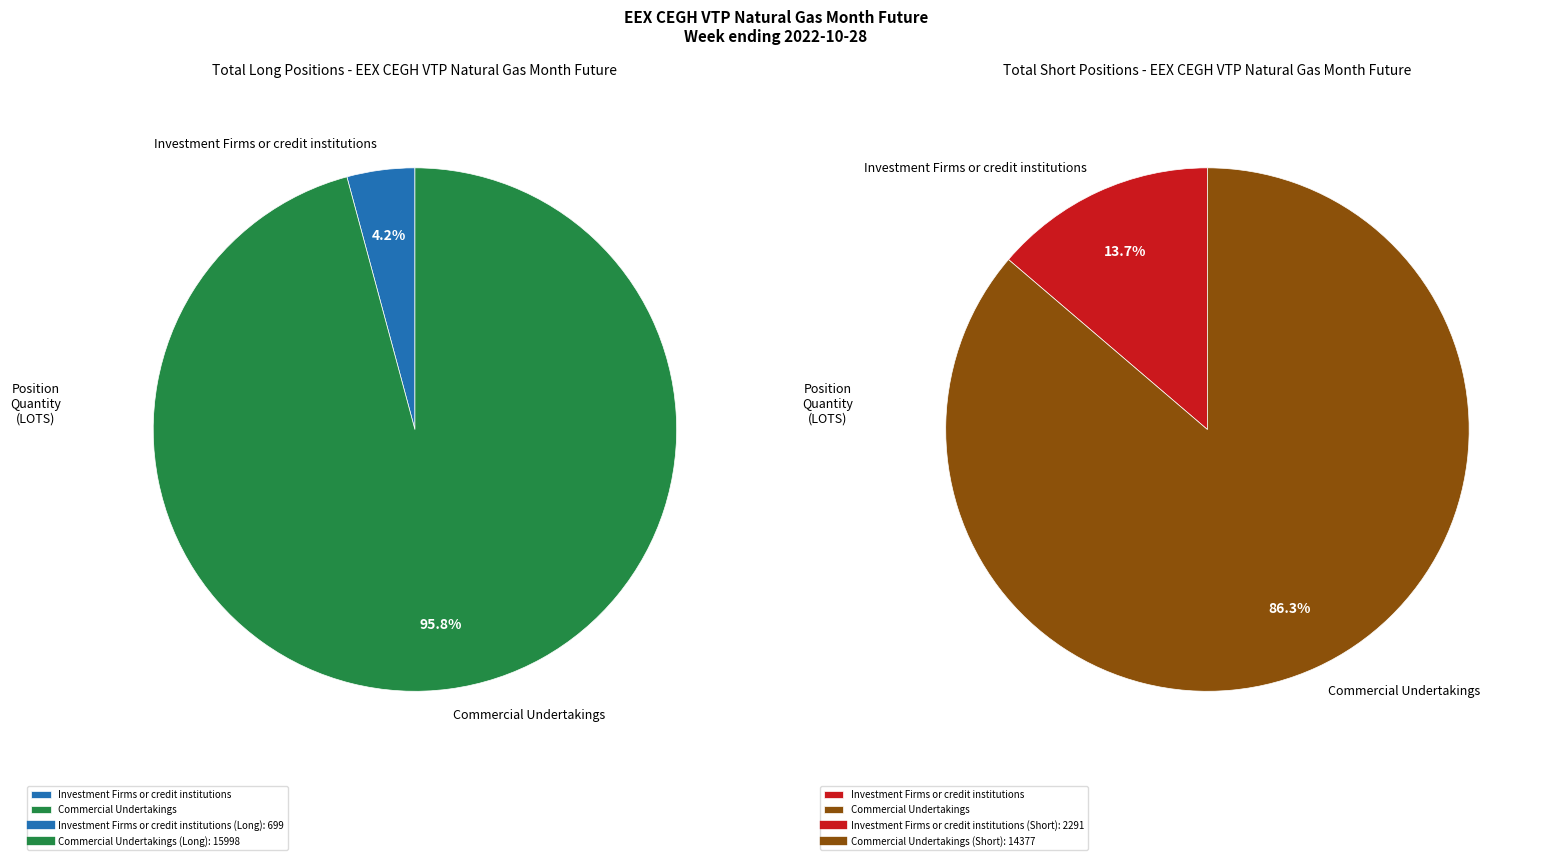

At Commercial Undertakings, list the series in order from smallest to largest.

Short, Long